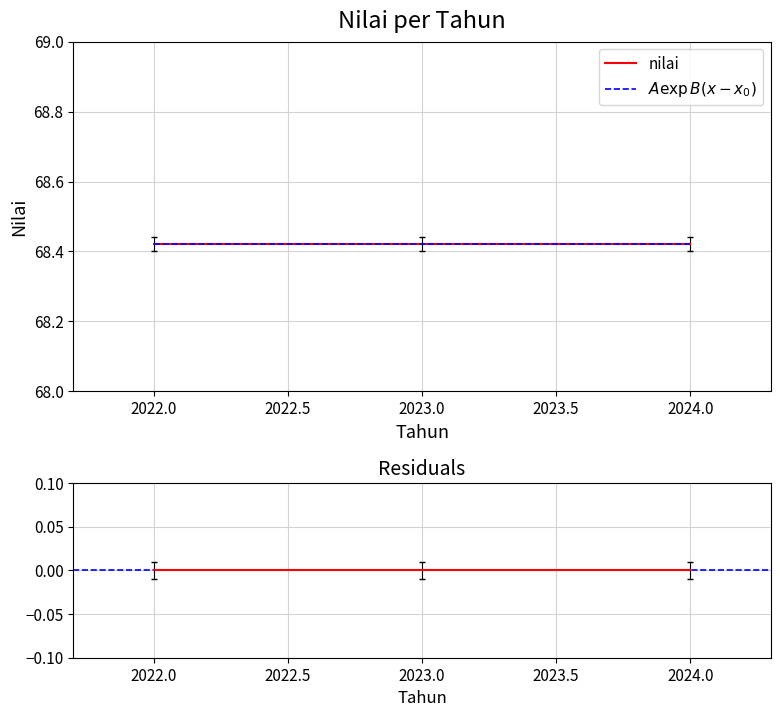

Rank the series by their average value, from highest to lowest.

$A\exp B(x - x_0)$, nilai